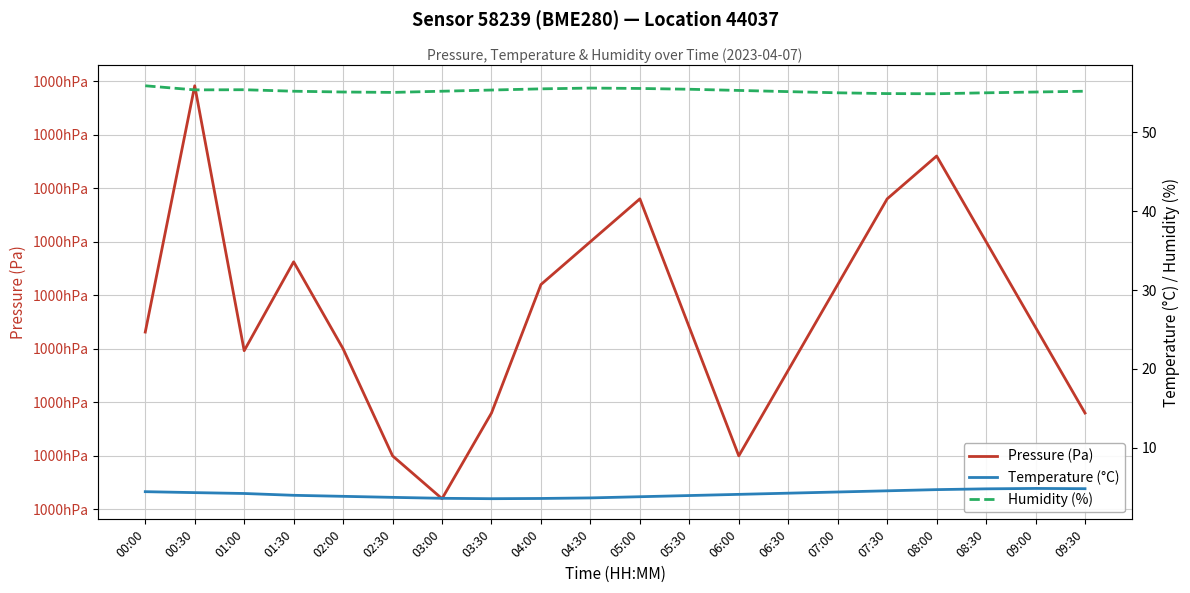

List the series in order of their peak value, highest first.

Pressure (Pa), Humidity (%), Temperature (°C)